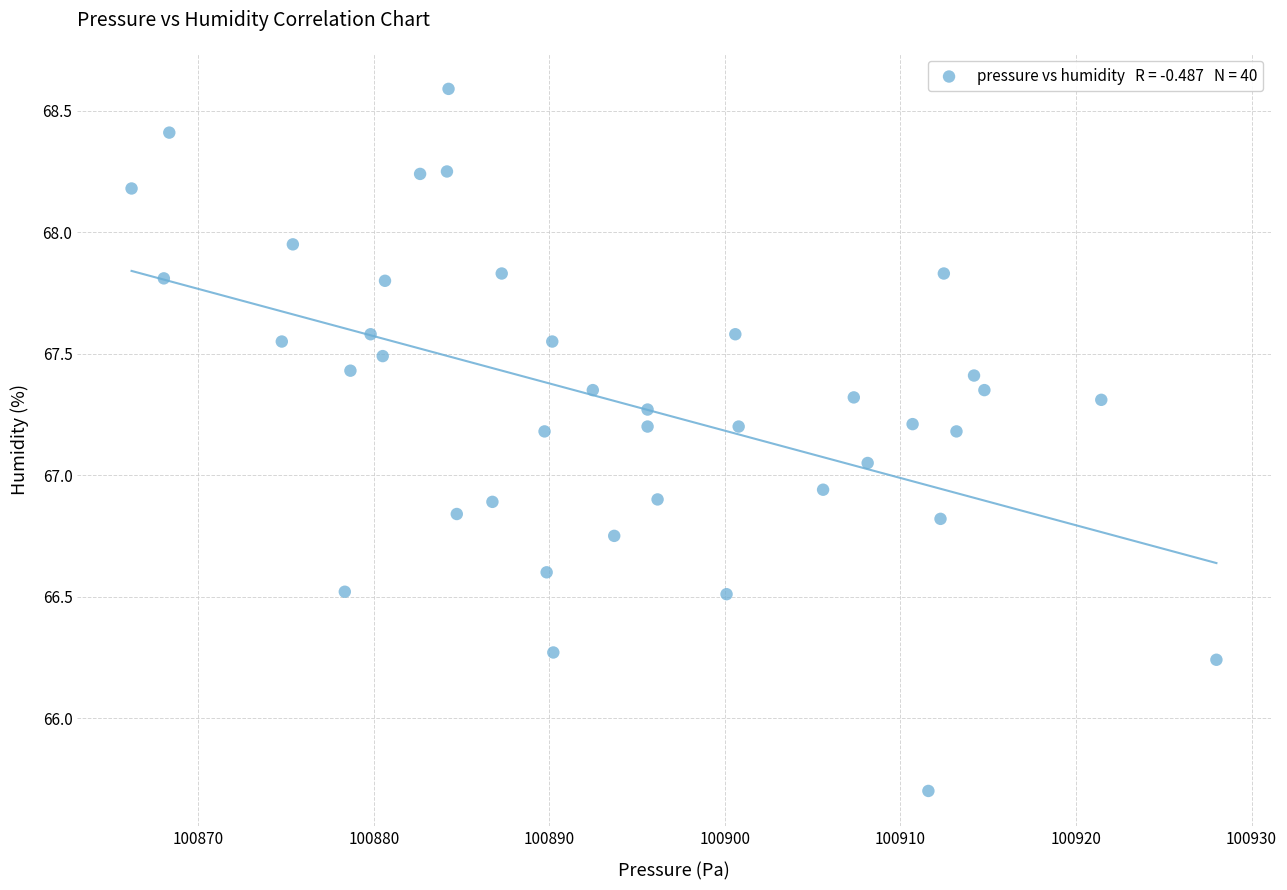

What is the range of X values (max minus min)?

61.8